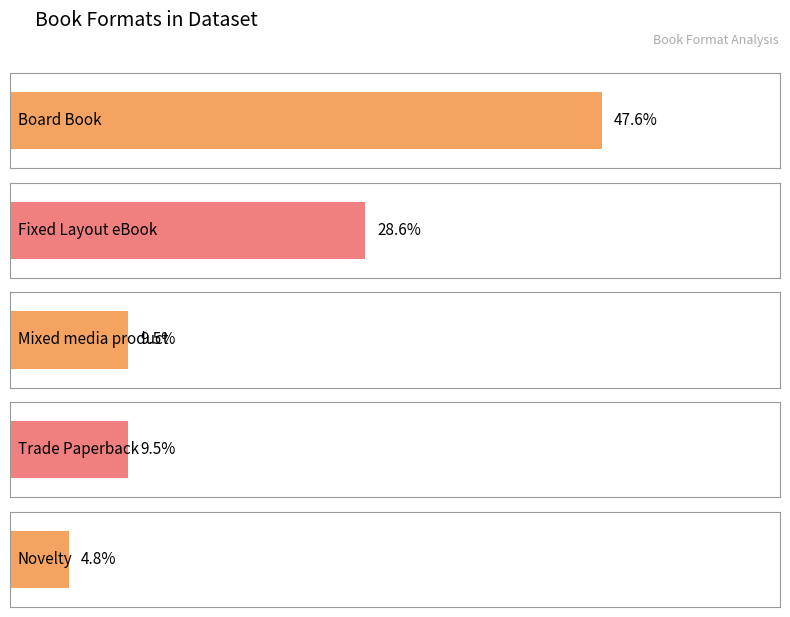

Approximately how many times larger is the value at Novelty compared to Fixed Layout eBook?

0.2